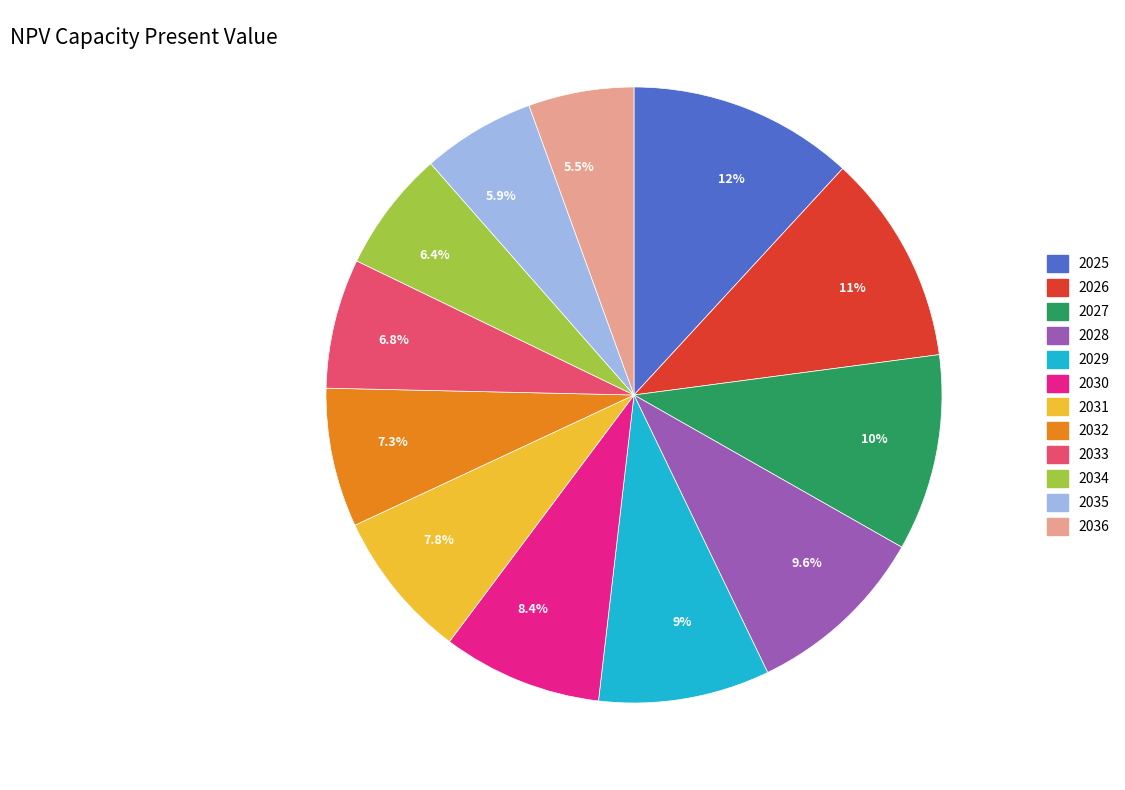

Approximately how many times larger is the value at 8.4% compared to 9%?

0.9